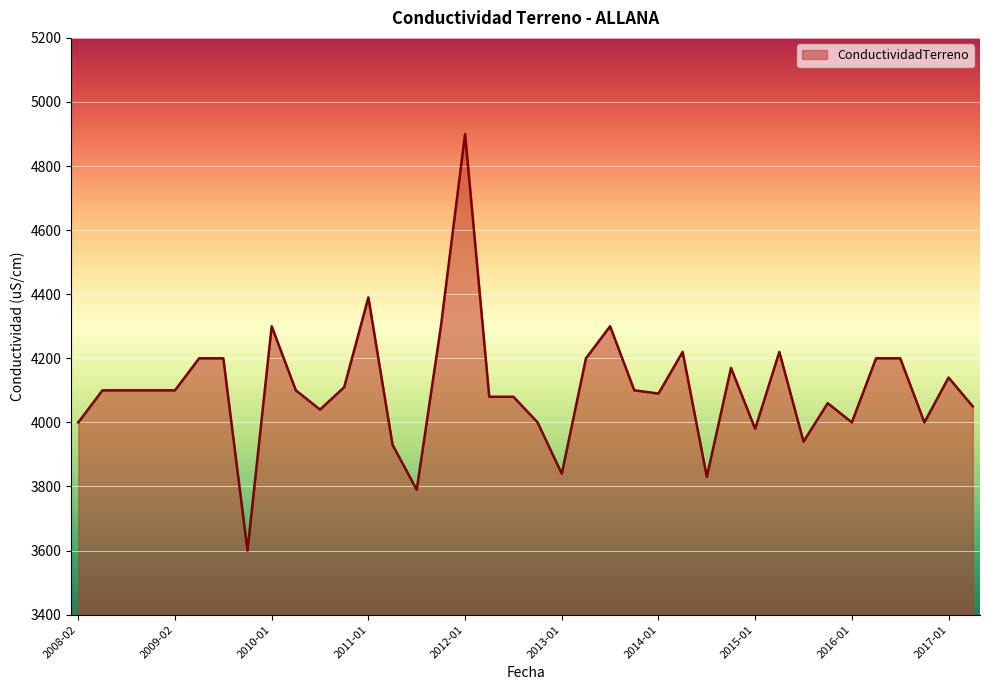

What is the minimum value shown in the chart?

3600